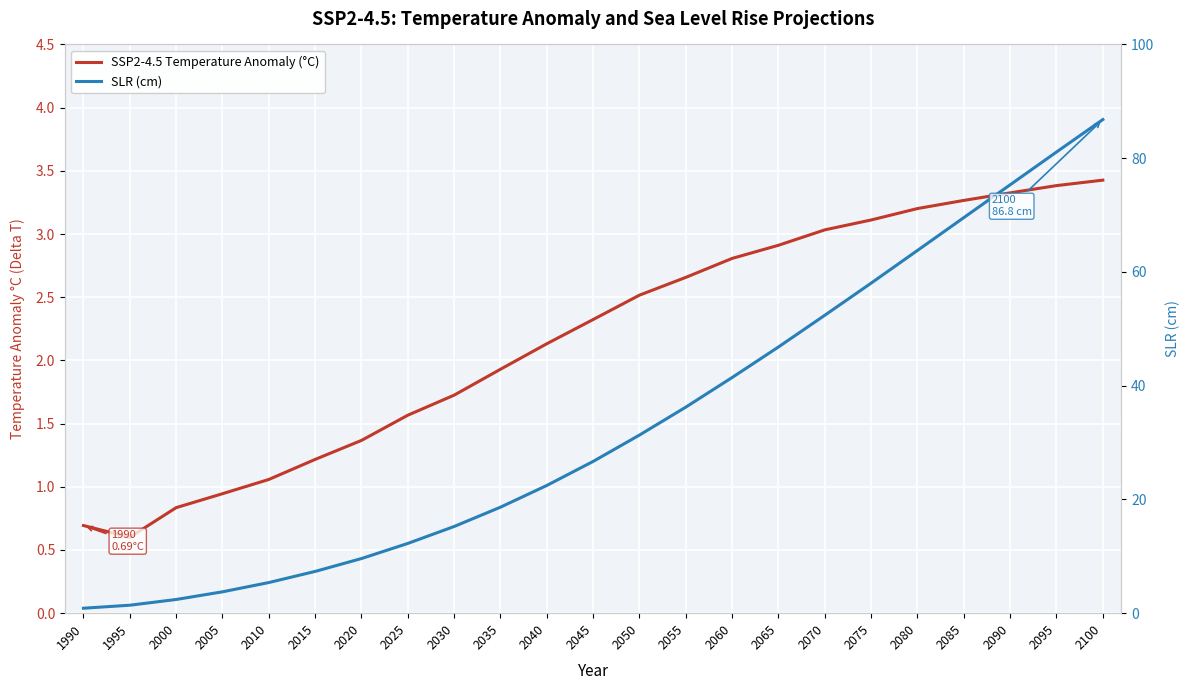

Reading right to left, extract all data points from this chart.

SSP2-4.5 Temperature Anomaly (°C): 2100=3.4	2095=3.4	2090=3.3	2085=3.3	2080=3.2	2075=3.1	2070=3.0	2065=2.9	2060=2.8	2055=2.7	2050=2.5	2045=2.3	2040=2.1	2035=1.9	2030=1.7	2025=1.6	2020=1.4	2015=1.2	2010=1.1	2005=0.9	2000=0.8	1995=0.6	1990=0.7
SLR (cm): 2100=86.8	2095=81.1	2090=75.3	2085=69.6	2080=63.8	2075=58.0	2070=52.4	2065=46.8	2060=41.4	2055=36.2	2050=31.3	2045=26.7	2040=22.5	2035=18.6	2030=15.2	2025=12.3	2020=9.6	2015=7.3	2010=5.4	2005=3.8	2000=2.4	1995=1.4	1990=0.9